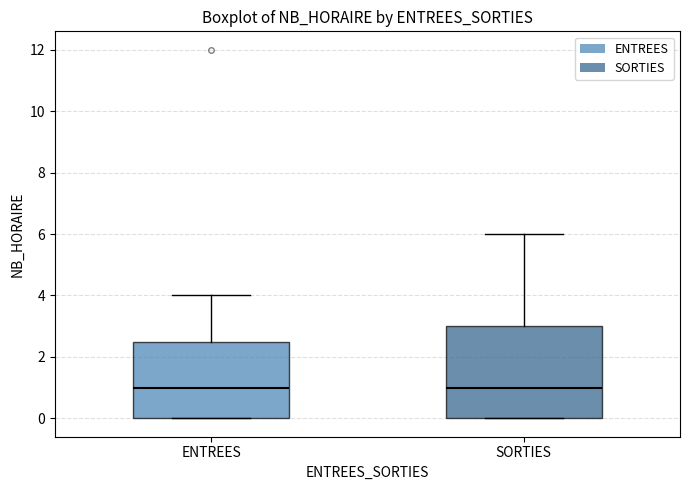

Where is the upper edge of the box for SORTIES on the y-axis? The values are not printed on the chart, so give them approximately, as read against the axis.

3.0